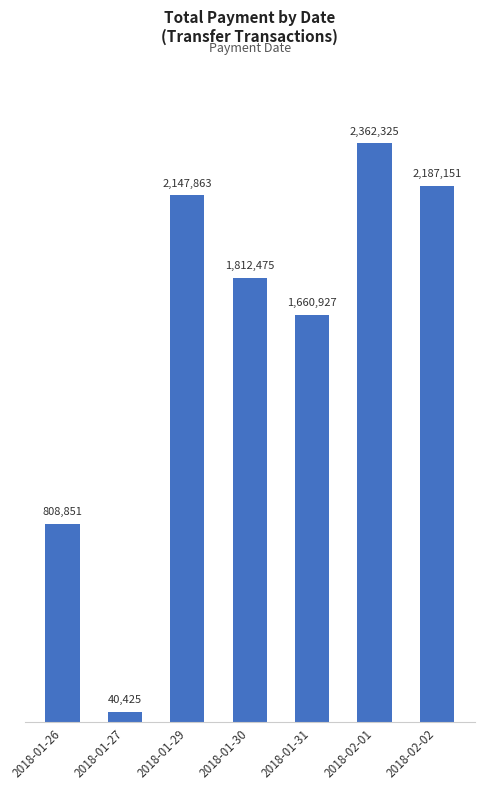

Are the bars horizontal?

No